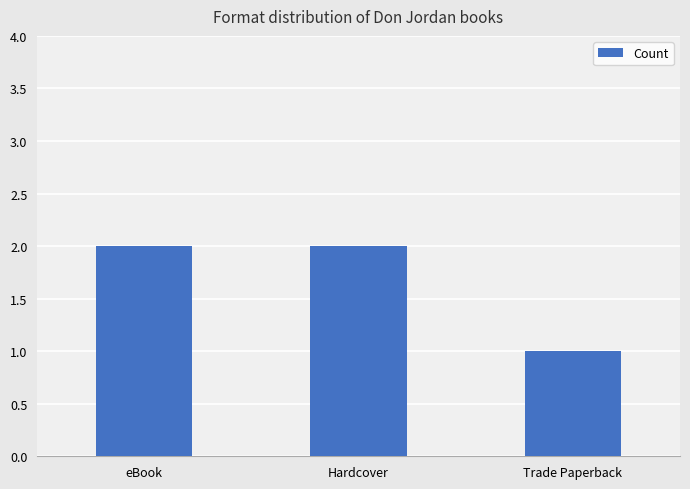

What is the change in value from Hardcover to Trade Paperback?

-1